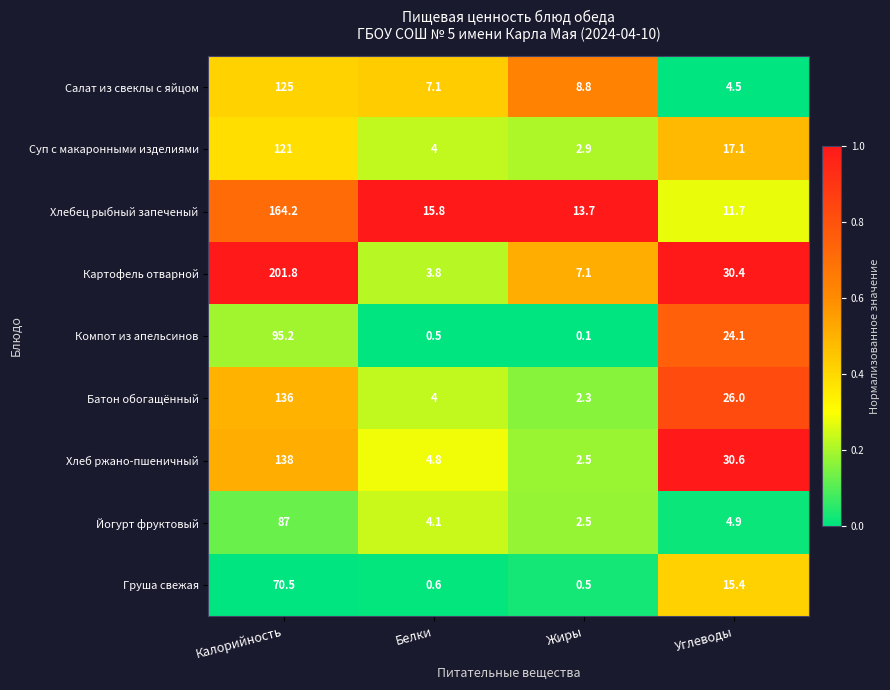

What is the maximum value shown in the chart?

201.8